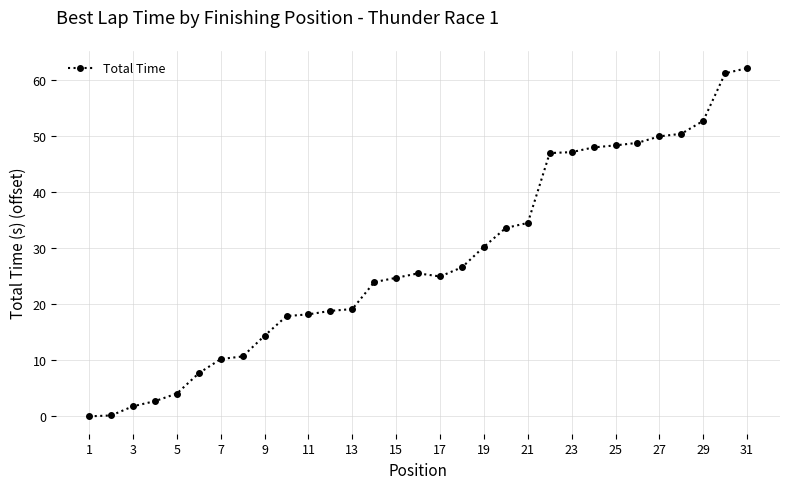

What is the greatest value displayed?

62.1